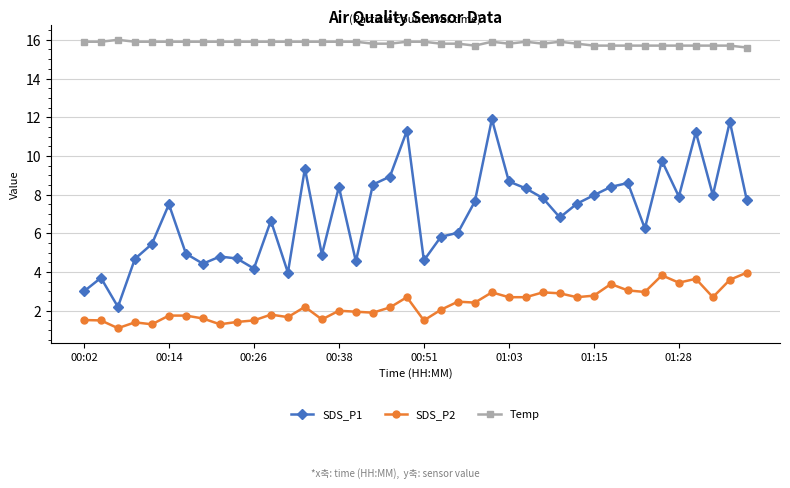

What is the minimum value for Temp?

15.6